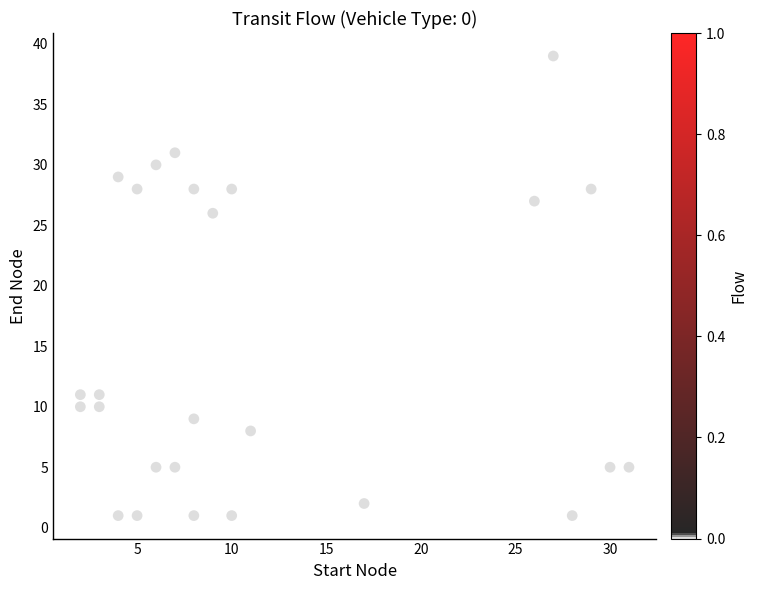

What is the range of X values (max minus min)?

29